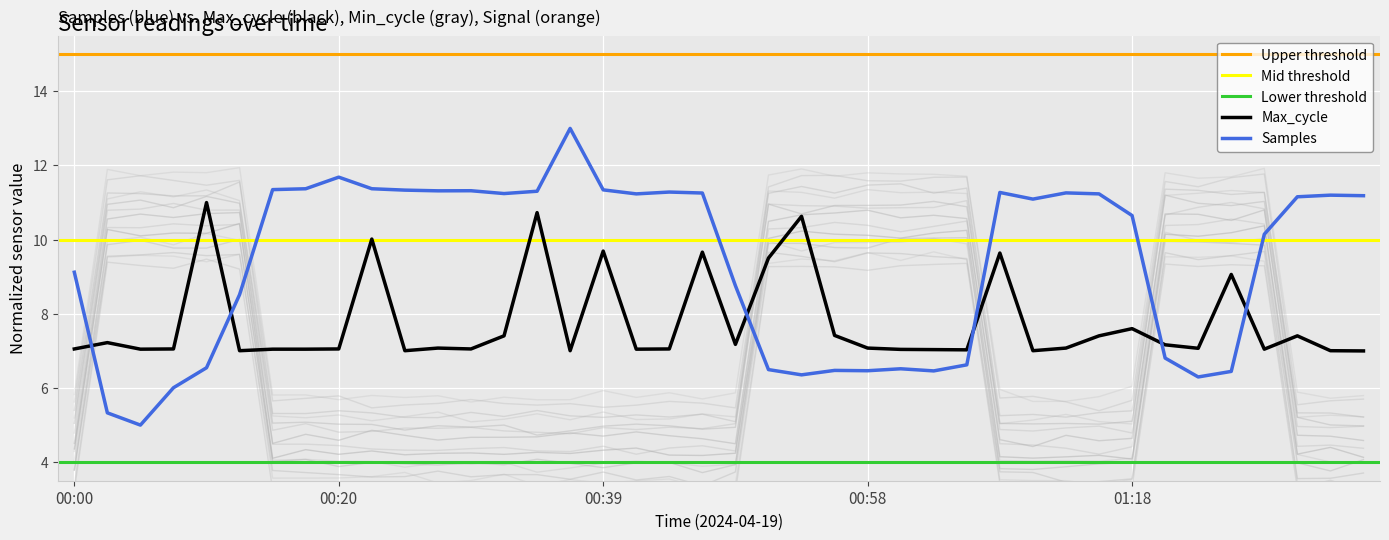

At which label does Samples reach its peak?

00:37